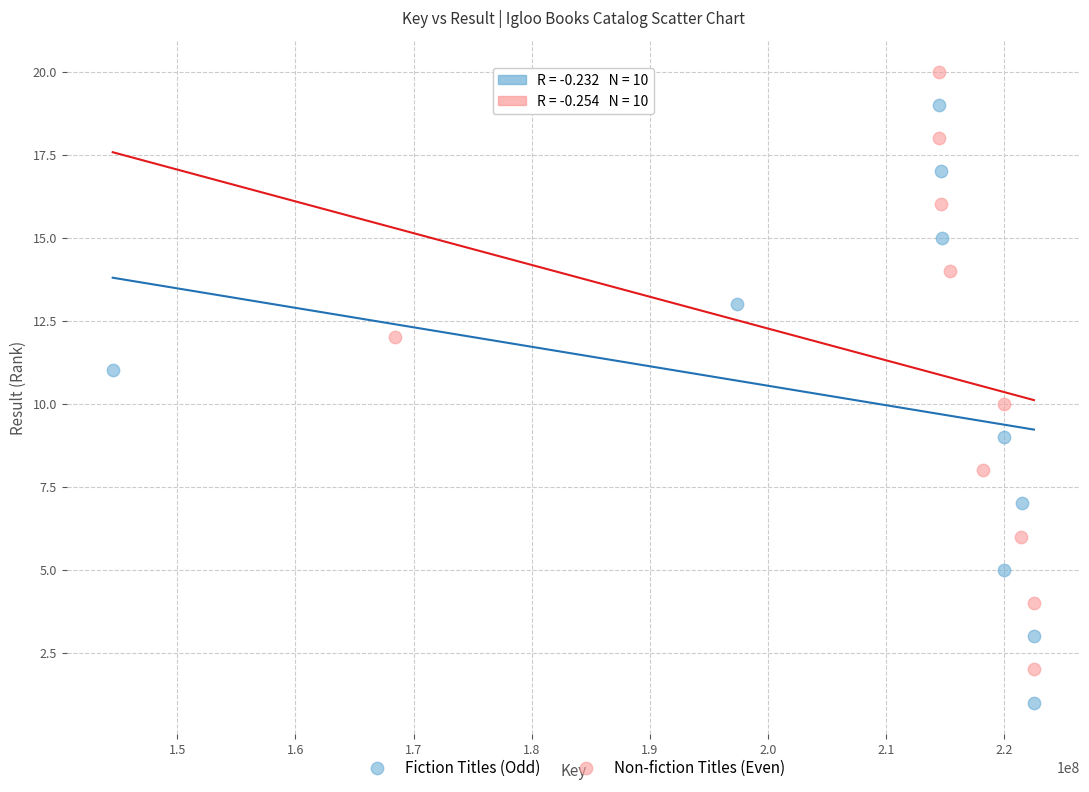

Which series contains the lowest Y value?

Fiction Titles (Odd)